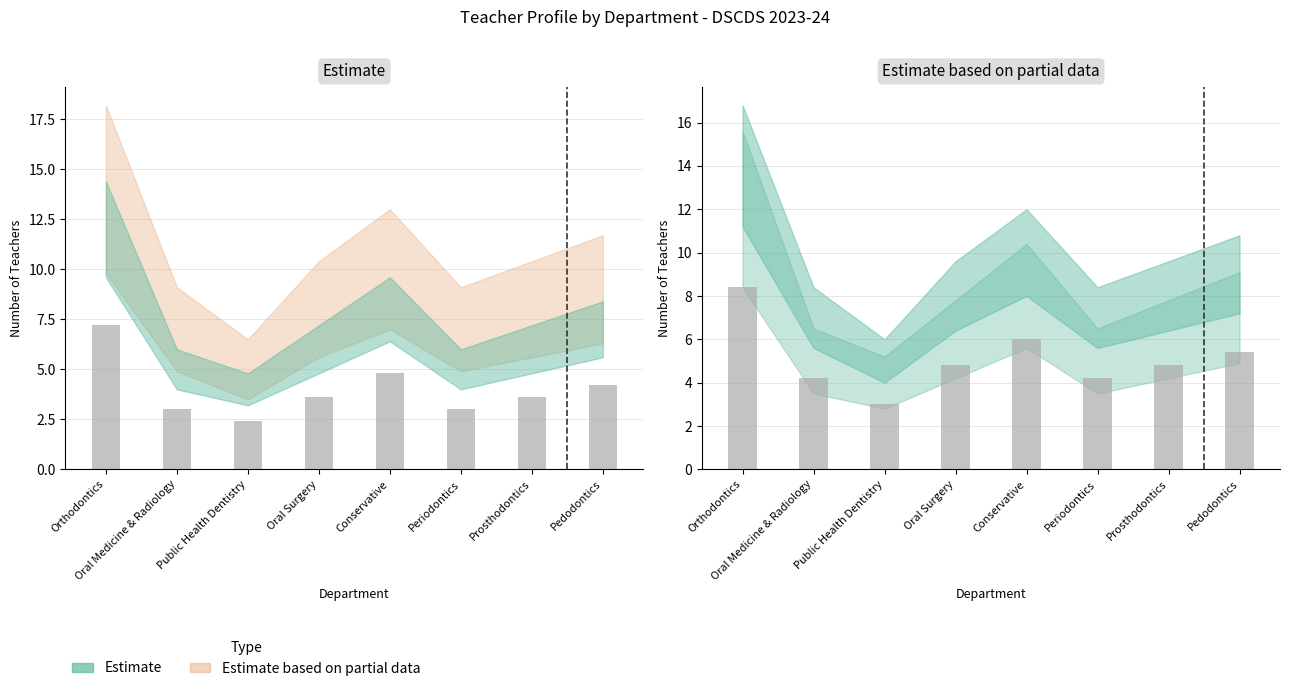

What are all the series names shown in the legend?

Estimate, Estimate based on partial data